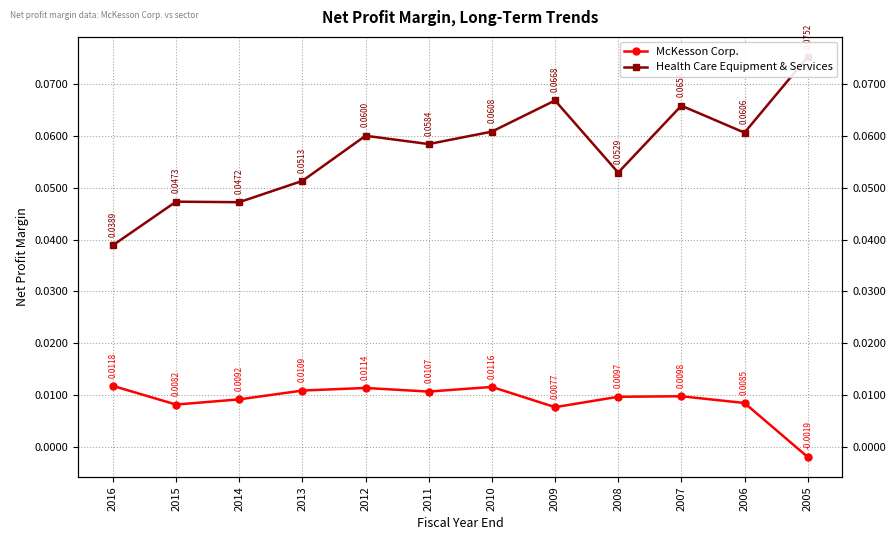

Does the chart have visible grid lines?

Yes